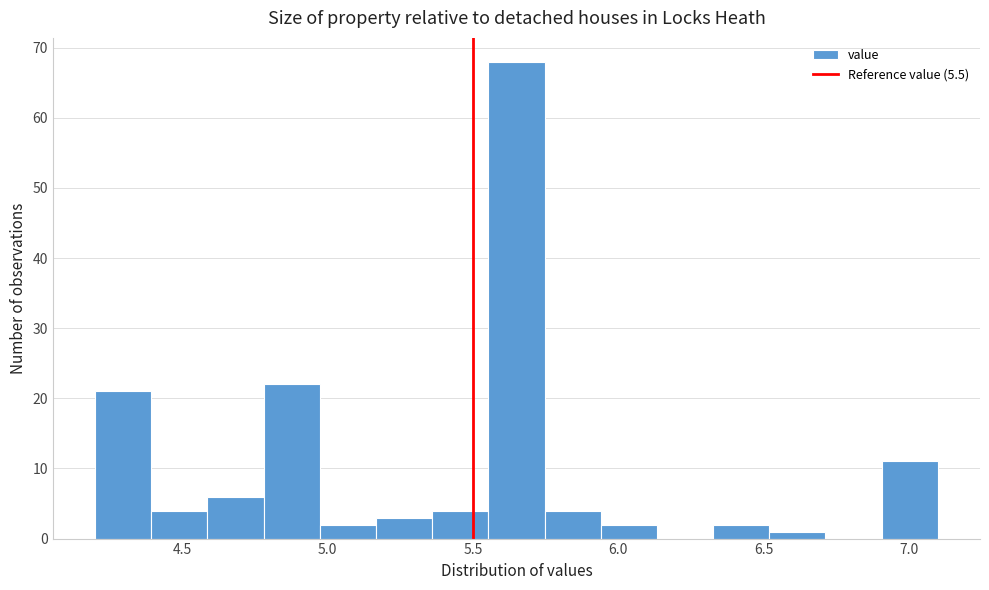

Around what value on the x-axis is the tallest bar? Give the approximate position of its centre, as read against the axis.

5.65